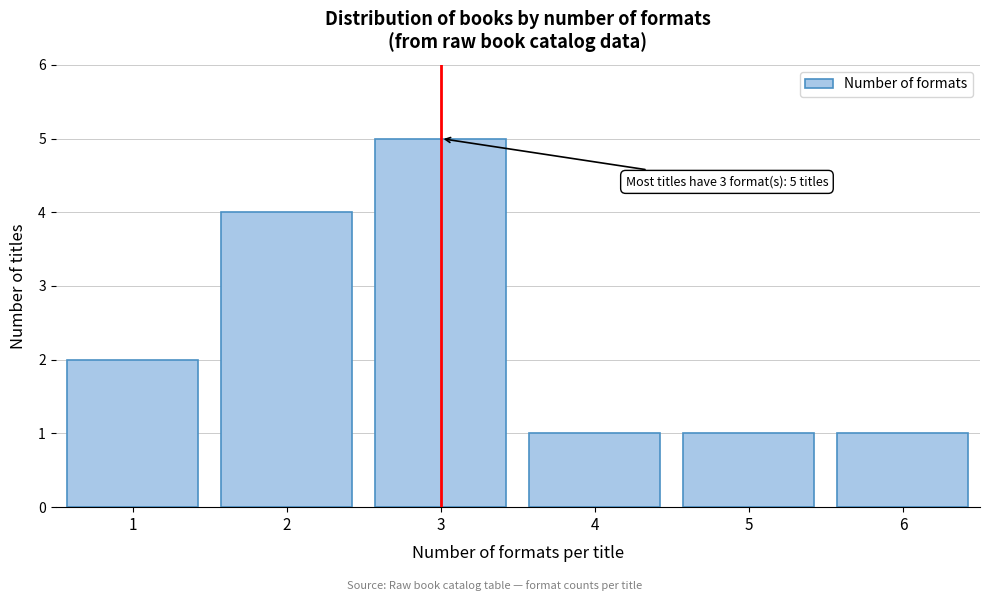

Reading left to right, list all the values displayed in this chart.

1=2	2=4	3=5	4=1	5=1	6=1